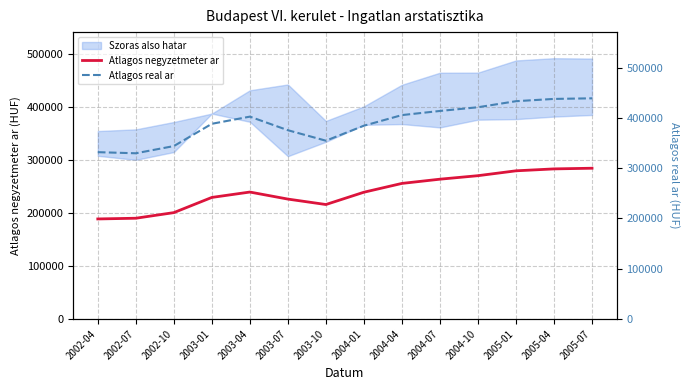

True or false: Atlagos real ar and Atlagos negyzetmeter ar intersect in this chart.

False